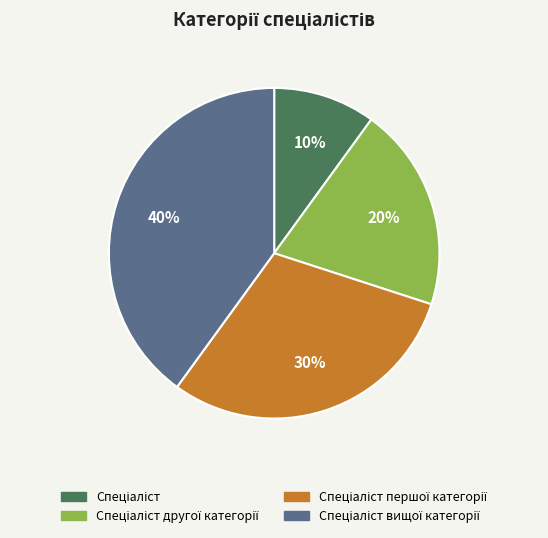

How many slices are in this pie chart?

4